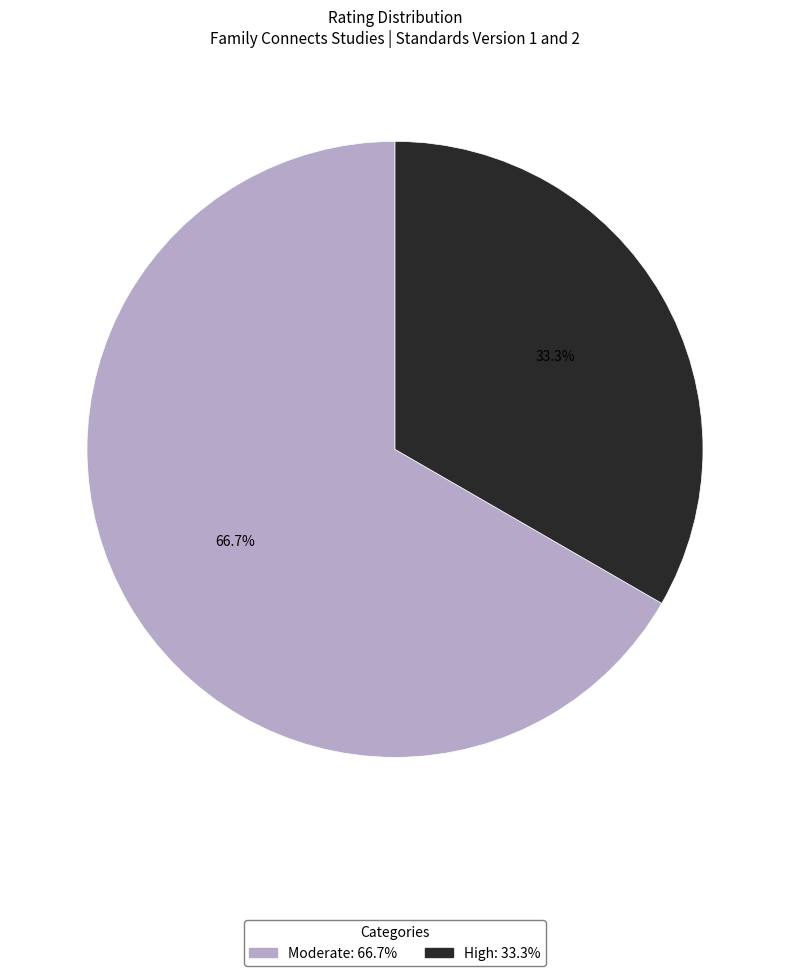

How many slices are in this pie chart?

2